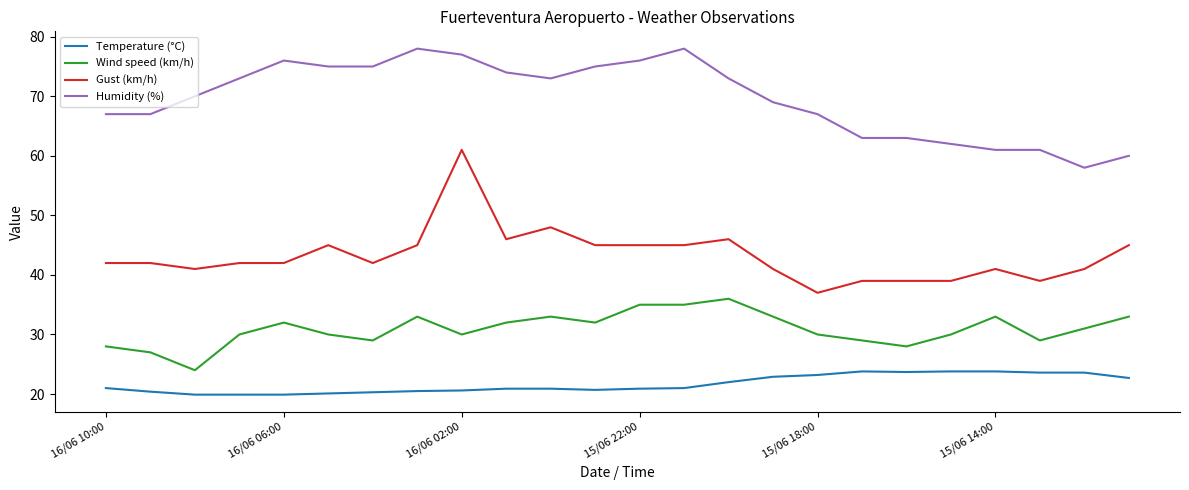

Which series has the largest total across all categories?

Humidity (%)